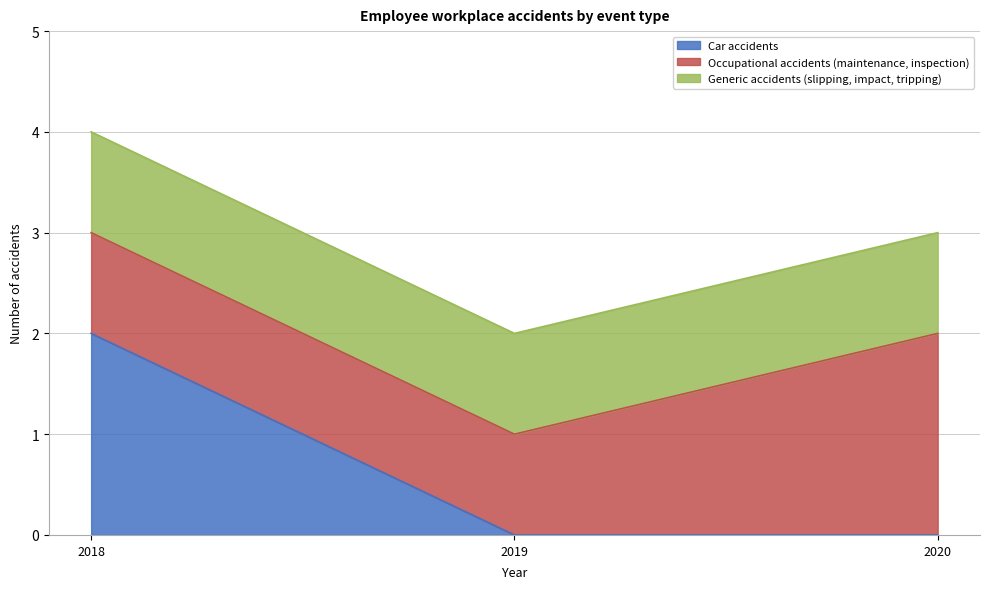

Reading left to right, transcribe all the data shown in this chart.

Car accidents: 2018=2	2019=0	2020=0
Occupational accidents (maintenance, inspection): 2018=1	2019=1	2020=2
Generic accidents (slipping, impact, tripping): 2018=1	2019=1	2020=1